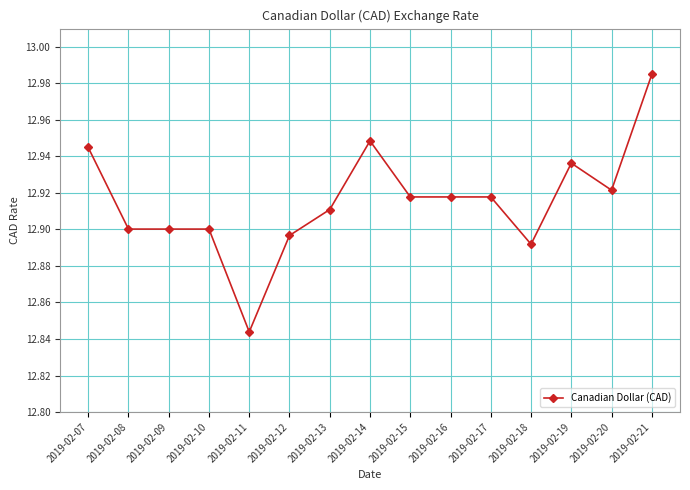

True or false: the data has more than 1 interior local peaks.

True